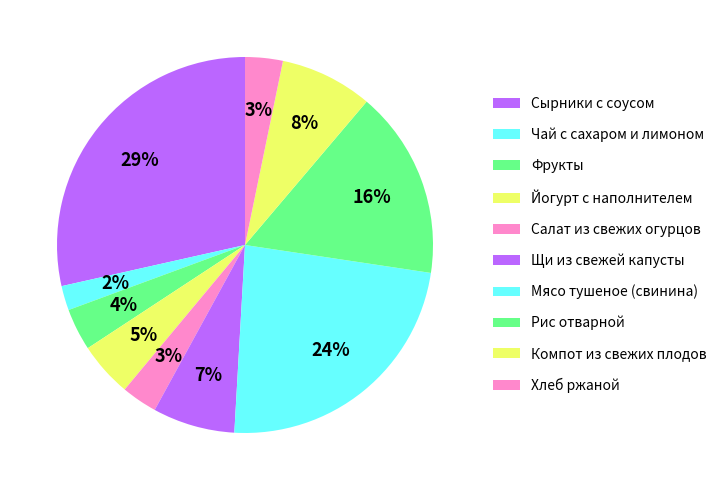

Rank the categories by value from lowest to highest.

Чай с сахаром и лимоном, Салат из свежих огурцов, Хлеб ржаной, Фрукты, Йогурт с наполнителем, Щи из свежей капусты, Компот из свежих плодов, Рис отварной, Мясо тушеное (свинина), Сырники с соусом